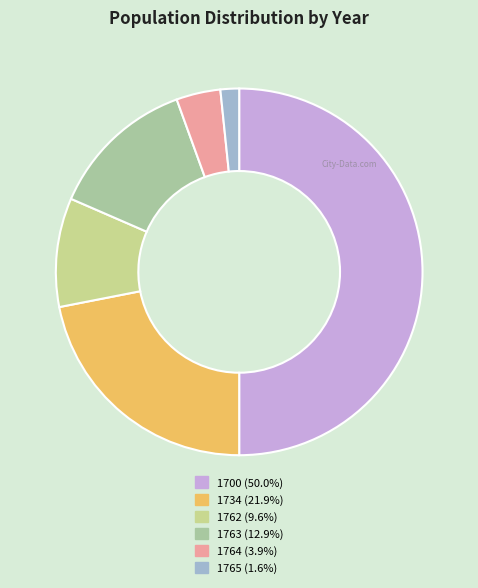

What is the largest slice in the pie chart?

1700